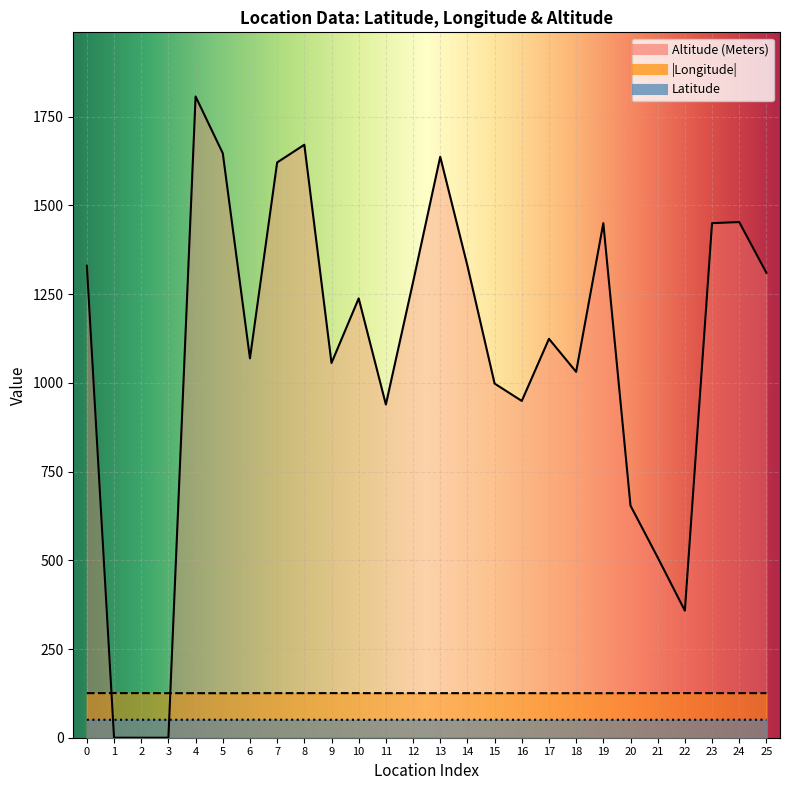

True or false: Latitude and Altitude (Meters) intersect in this chart.

True